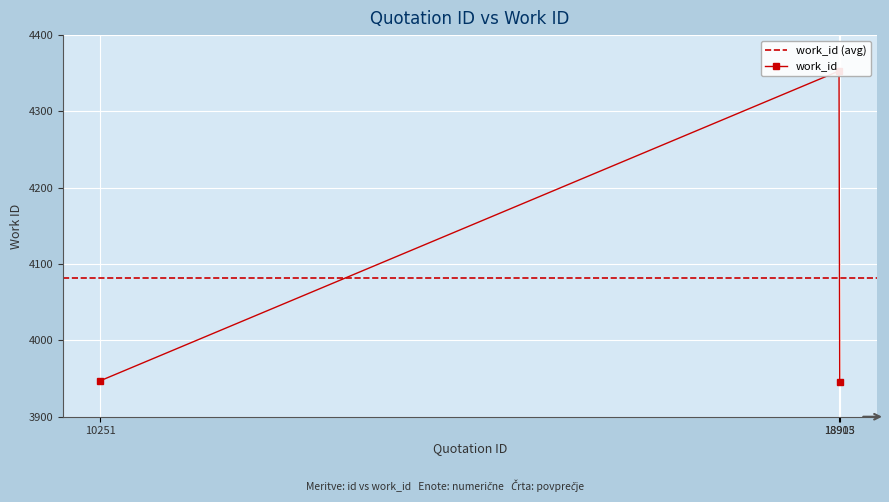

Reading right to left, list all the values displayed in this chart.

3946	4353	3947